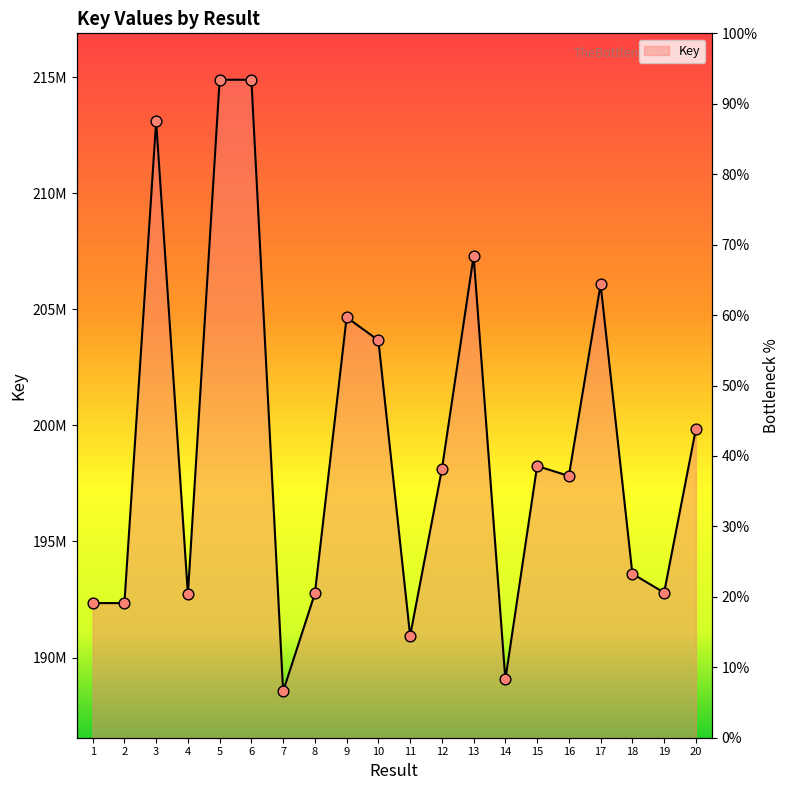

What is the ratio of the value at 4 to the value at 19?

1.0